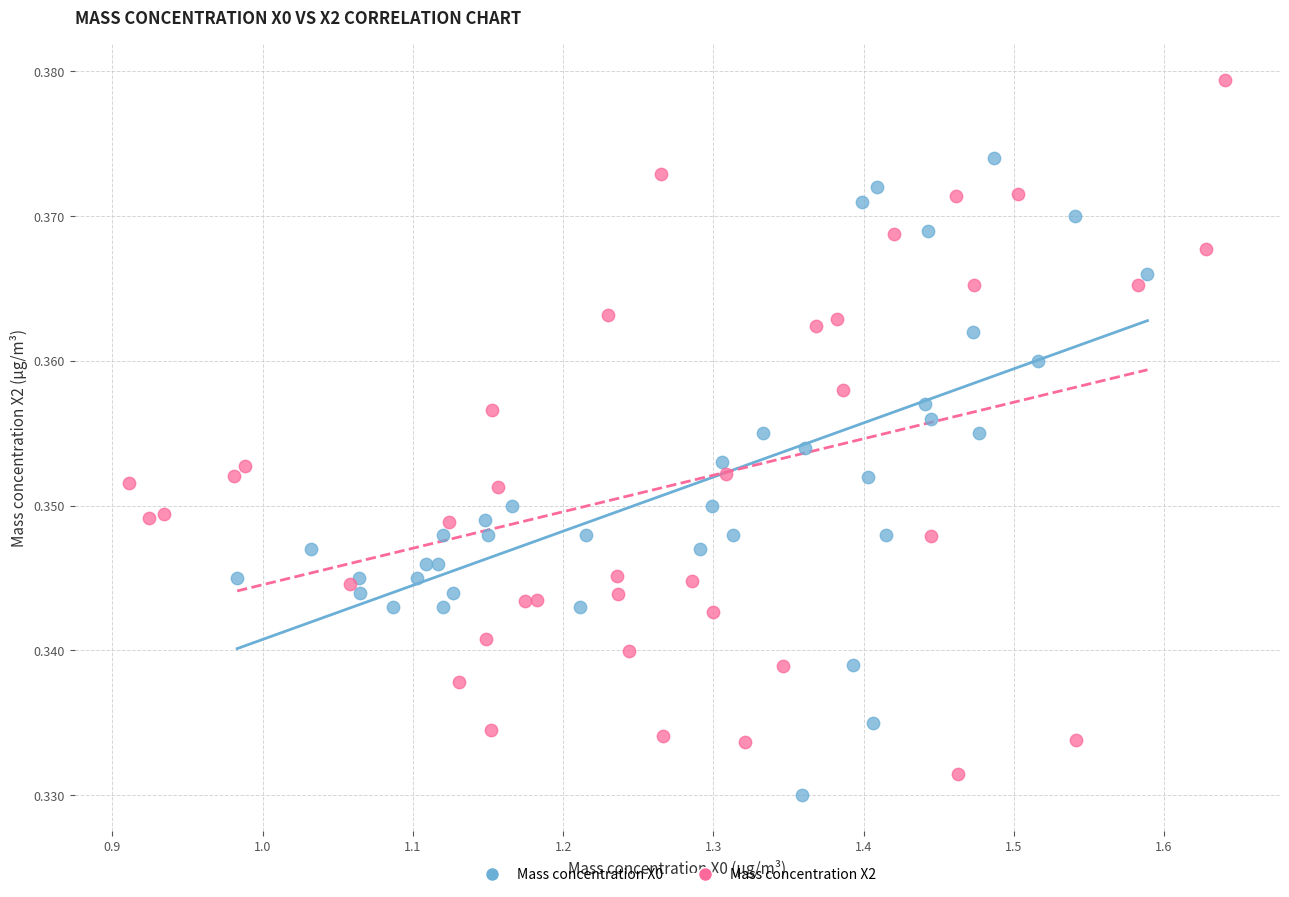

Which series reaches the maximum Y coordinate?

Mass concentration X2